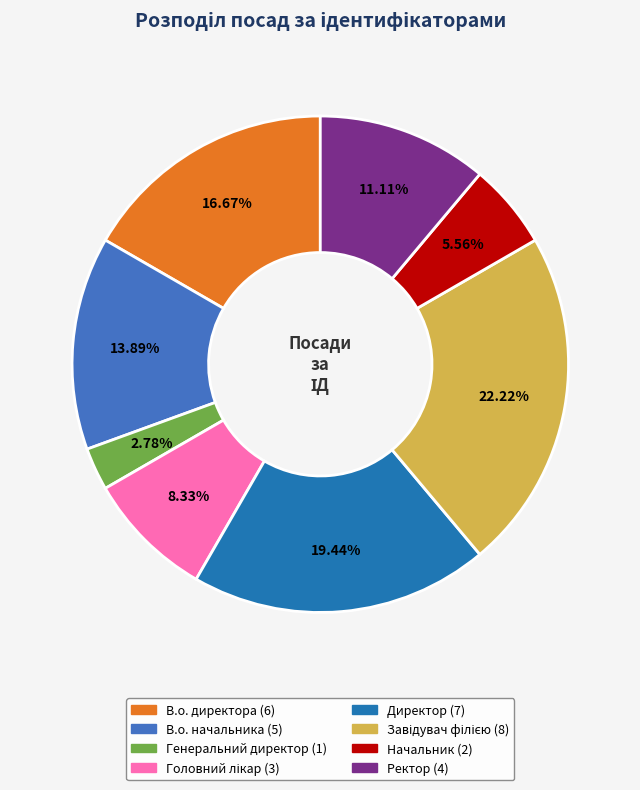

What portion of the pie excludes В.о. директора?

83.3%